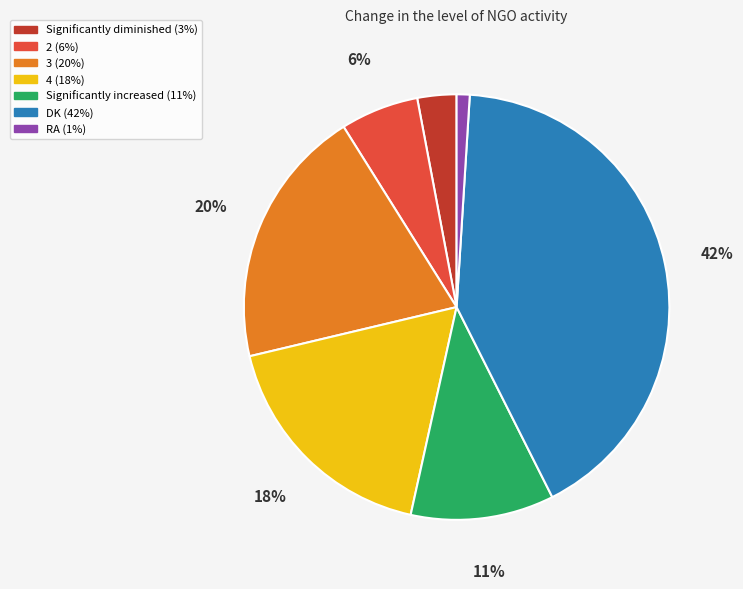

Which has a higher value, DK or Significantly increased?

DK